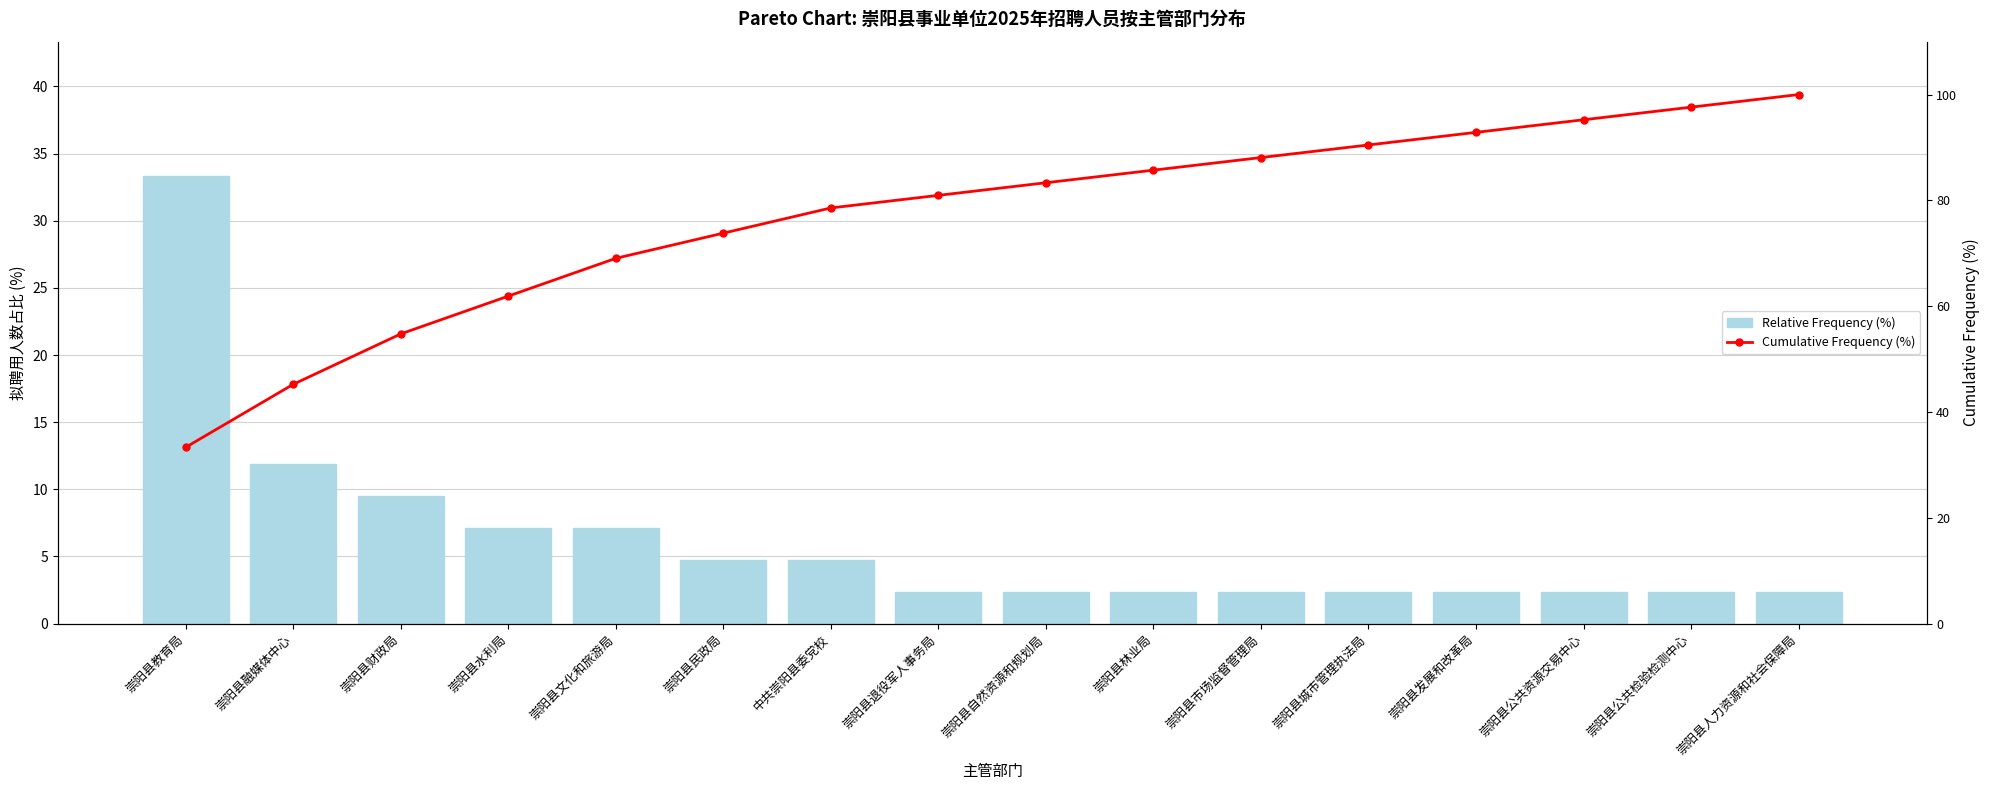

Which series has the largest range (max minus min)?

Cumulative Frequency (%)